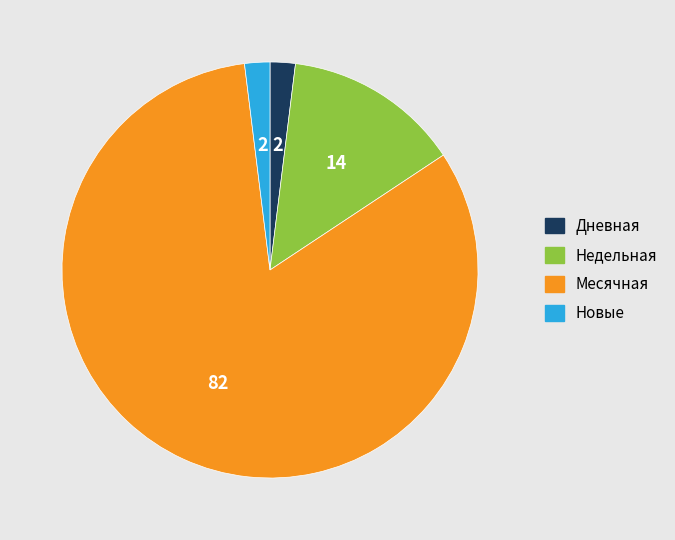

Does any single category account for the majority?

Yes